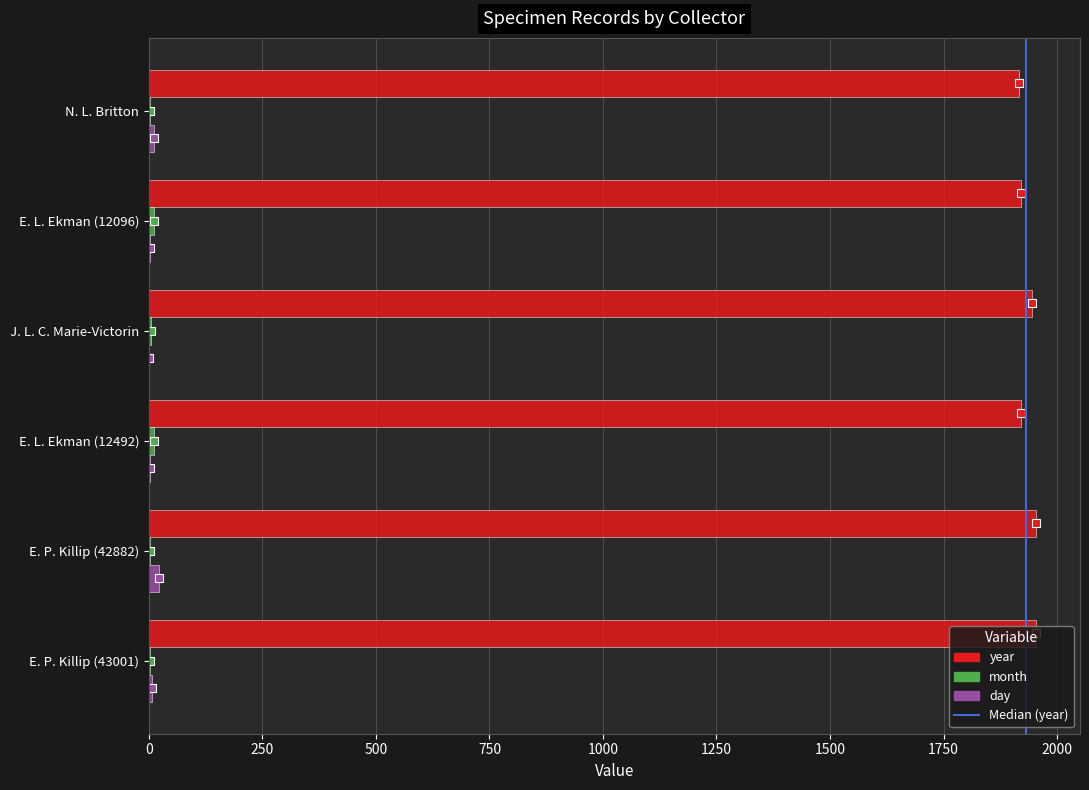

Is the value of year at J. L. C. Marie-Victorin greater than the value of day at E. P. Killip (42882)?

Yes